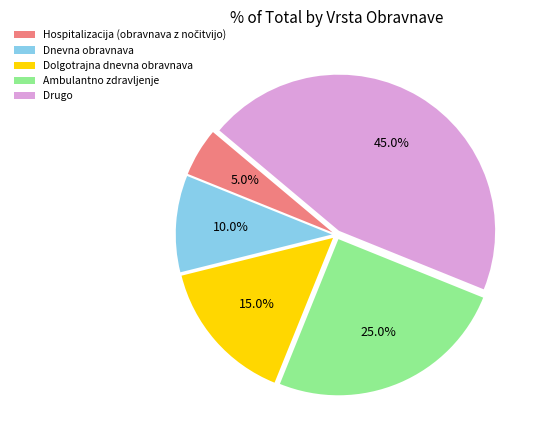

To the nearest percent, what is the average slice percentage?

20%